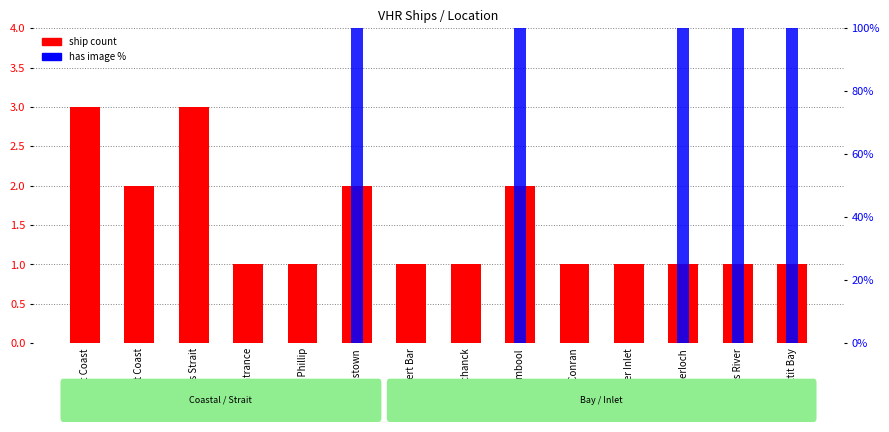

Rank the categories by has image % value from highest to lowest.

Williamstown, Warrnambool, Inverloch, Williams River, Louttit Bay, East Coast, West Coast, Bass Strait, Lakes Entrance, Port Phillip, Port Albert Bar, Cape Schanck, Cape Conran, Corner Inlet